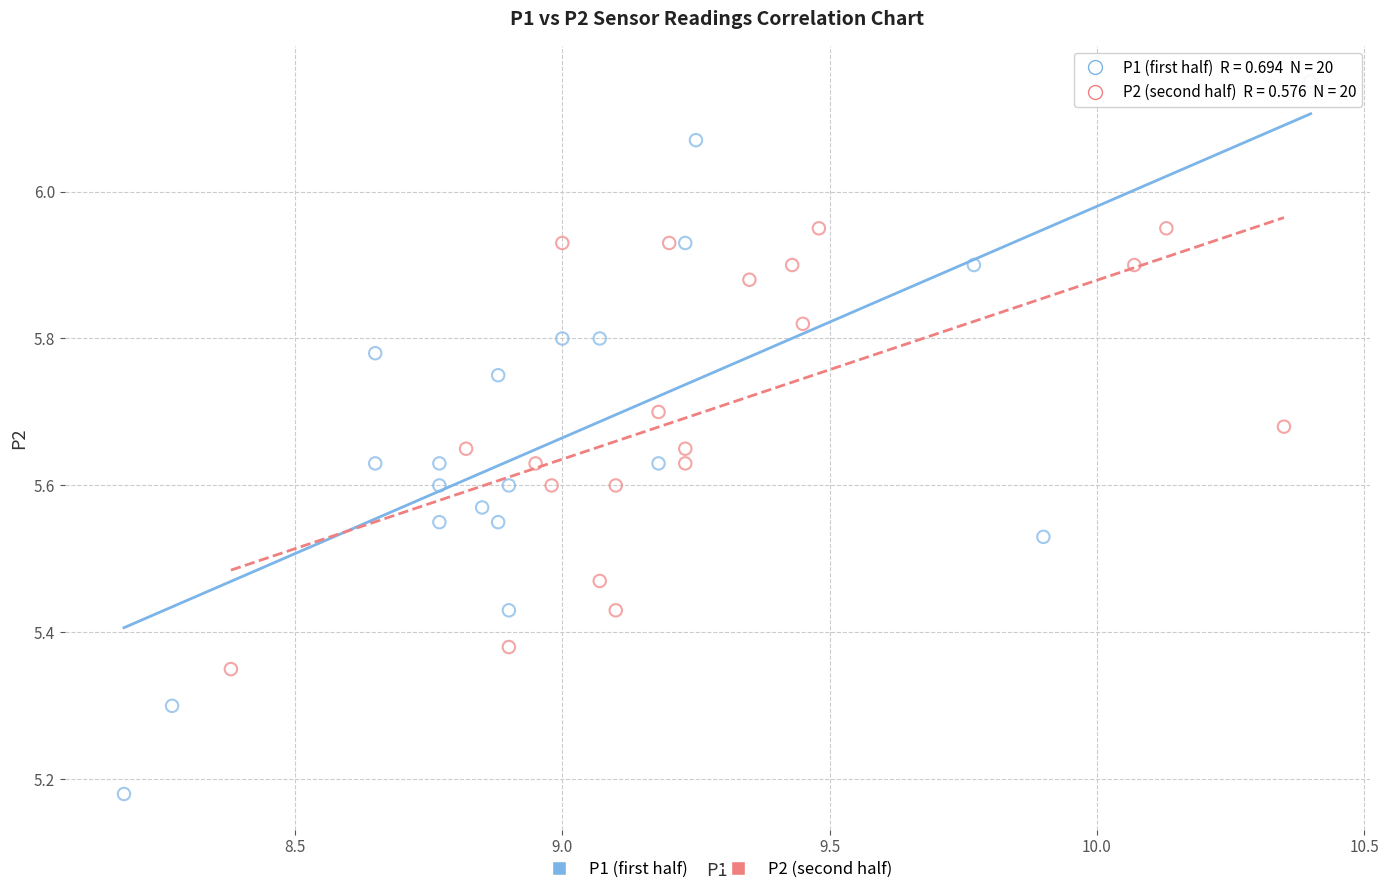

Which series contains the lowest Y value?

P1 (first half)